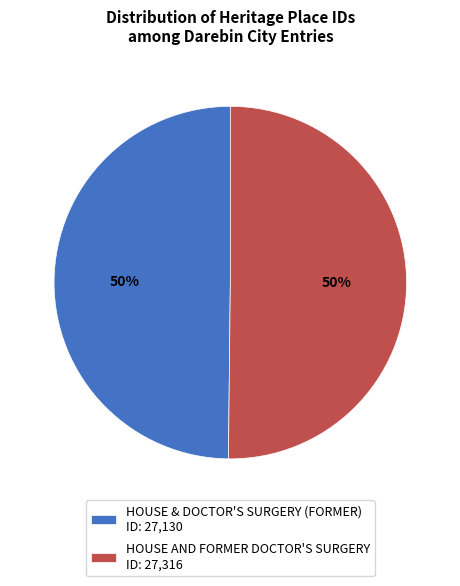

True or false: HOUSE & DOCTOR'S SURGERY (FORMER) accounts for 64% of the total.

False